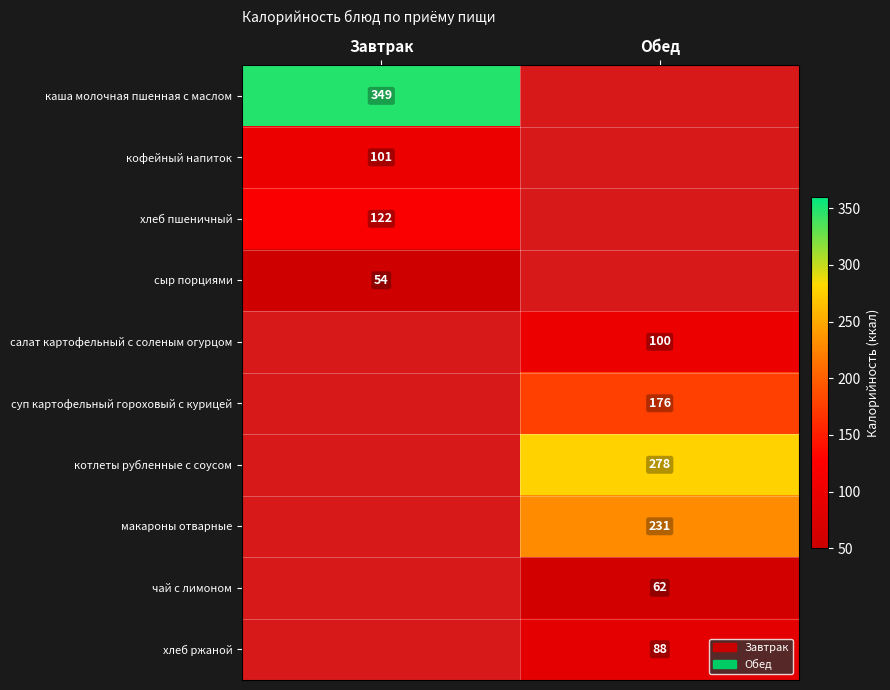

Is it true that хлеб пшеничный equals 171 at Завтрак?

False